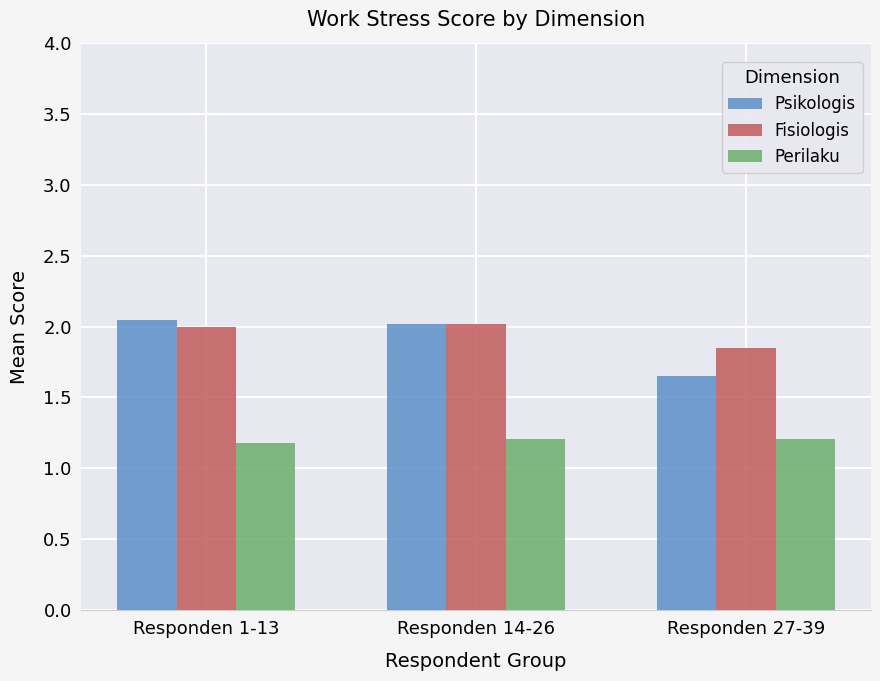

What is the difference between the highest and lowest values at Responden 1-13?

0.9